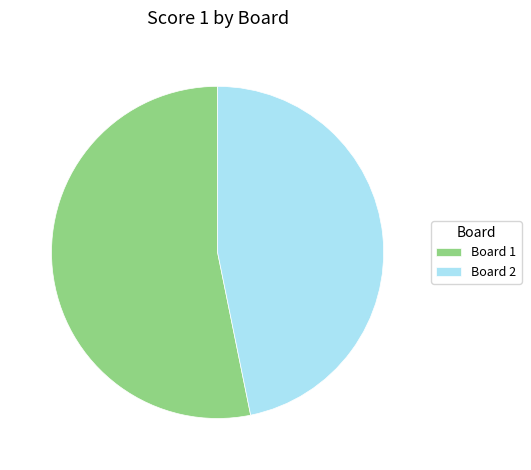

The Board 1 slice represents 40% of the pie. True or false?

False